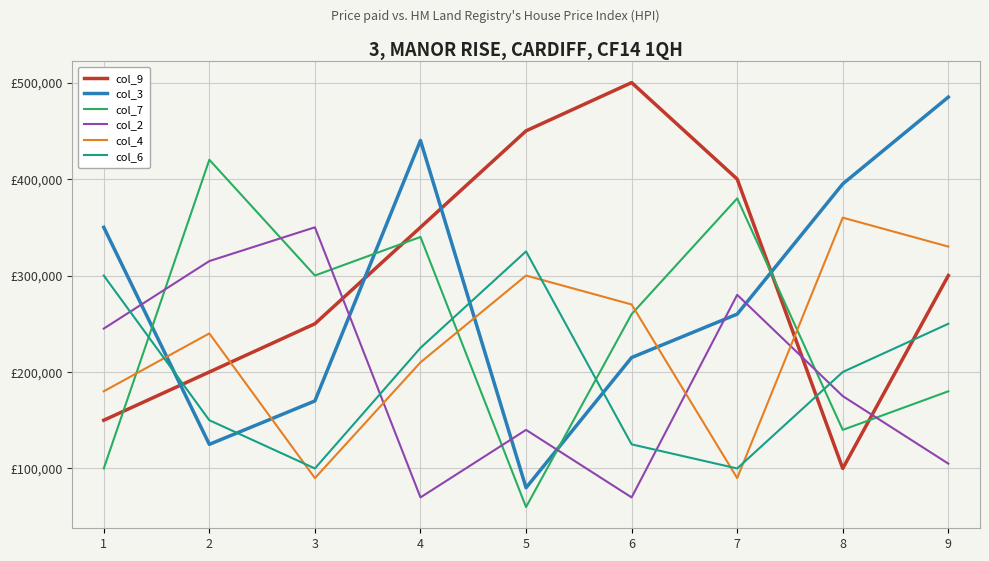

After their last crossing, which series has the higher values: col_6 or col_4?

col_4